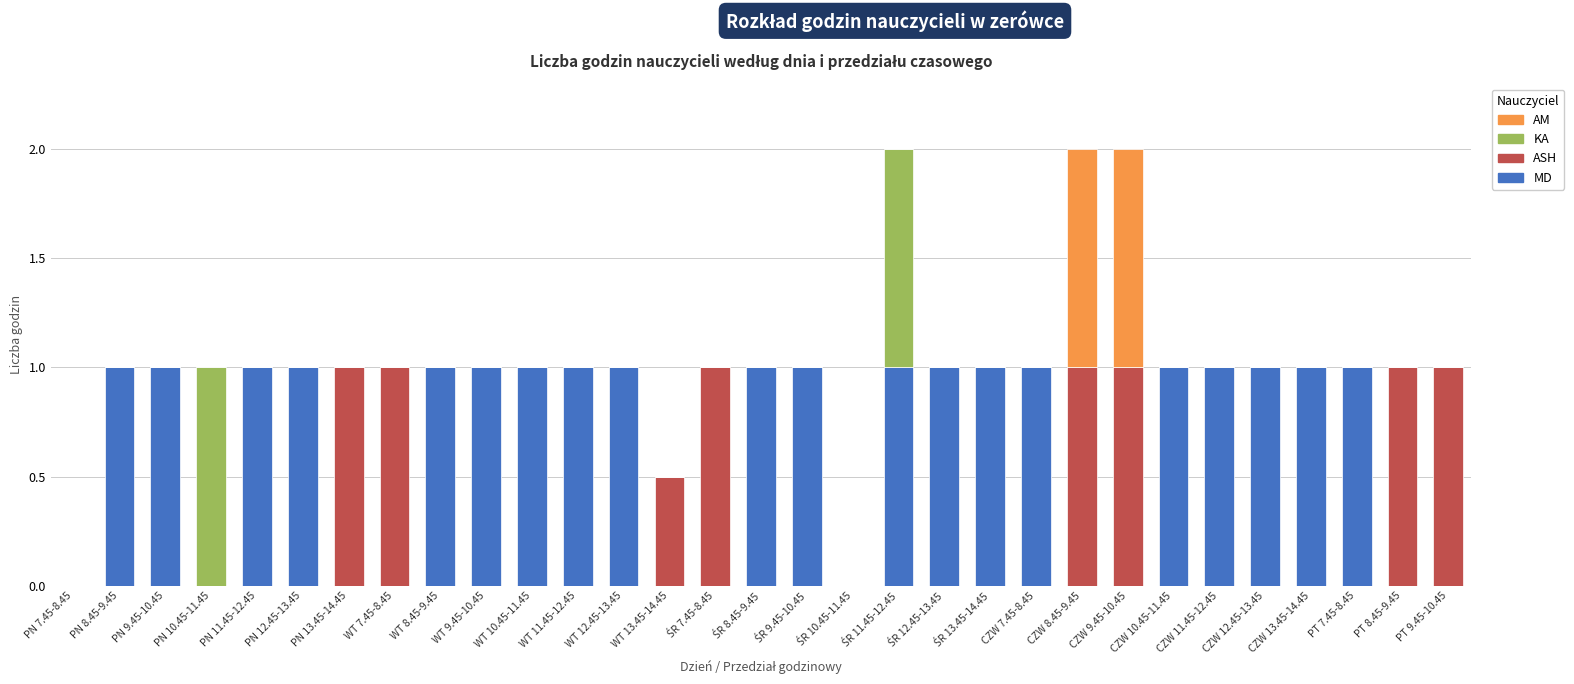

How many categories are shown in the chart?

31